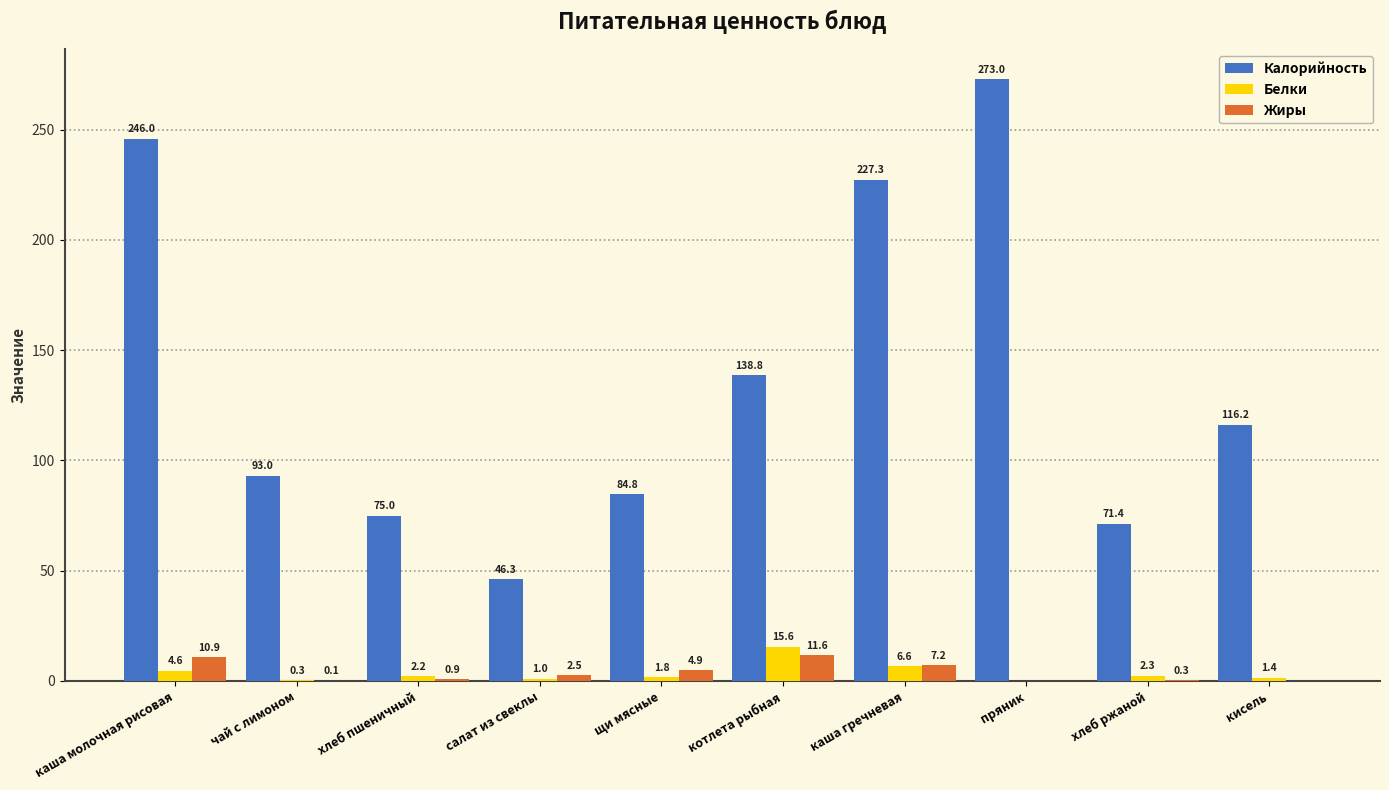

How many data points in Белки are above 2?

5